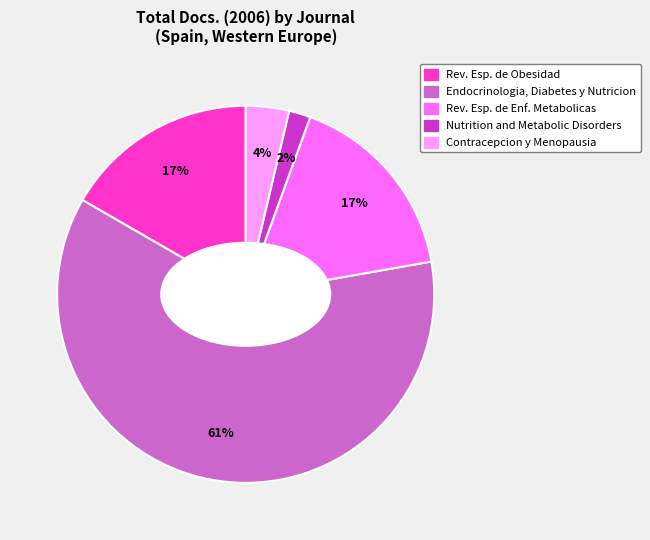

Does any single category account for the majority?

Yes